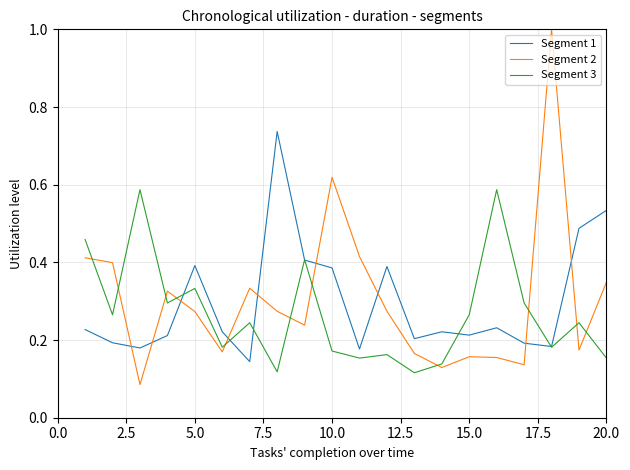

Which series has the largest range (max minus min)?

Segment 2